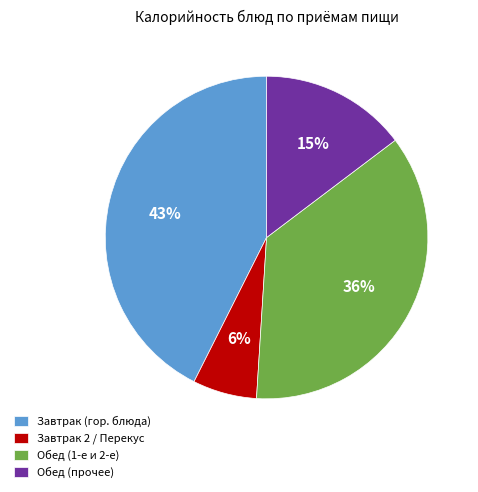

Combined, do Завтрак 2 / Перекус and Обед (прочее) account for over 50%?

No